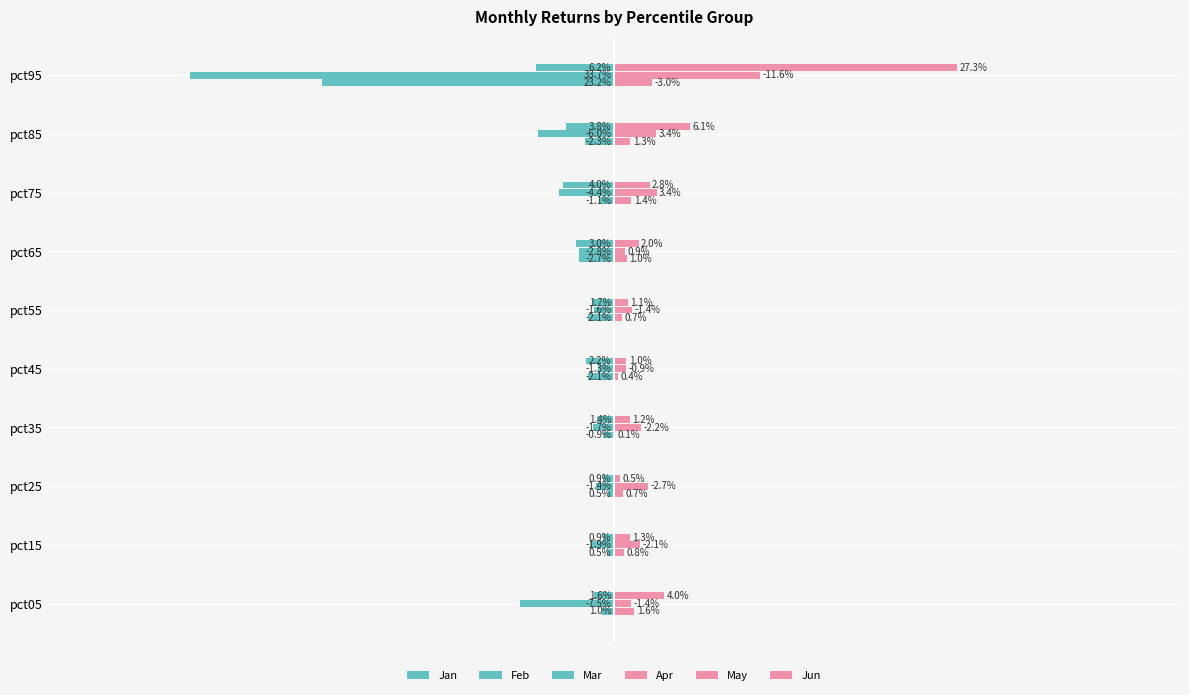

Does the chart contain any negative values?

Yes